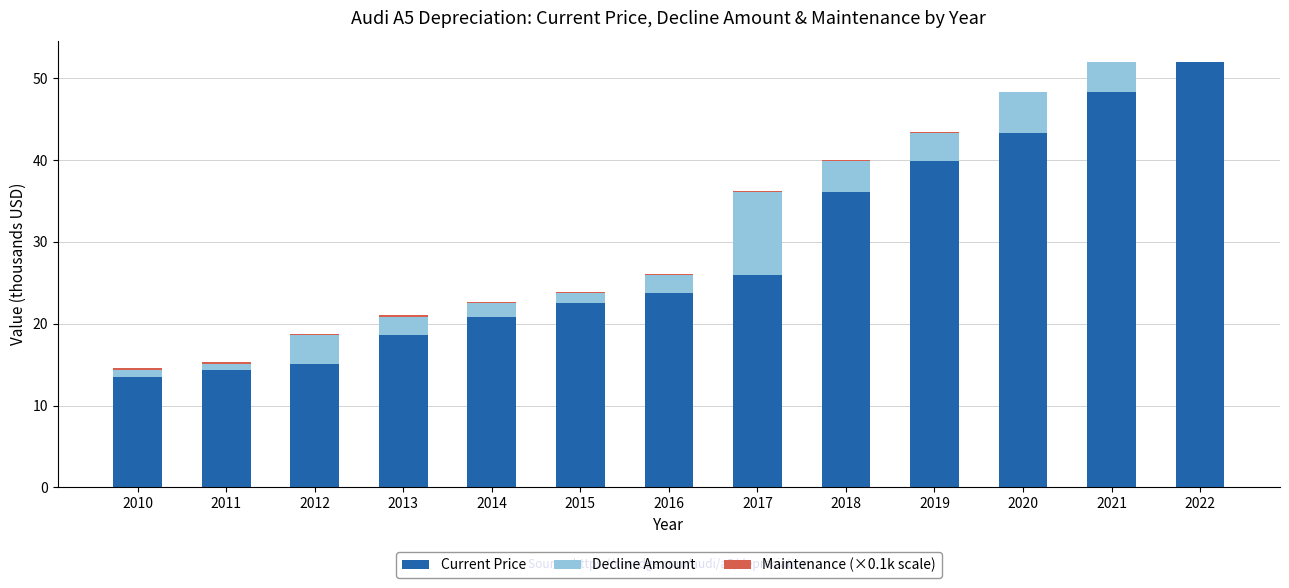

True or false: Current Price has a value of 57.2 at 2020.

False